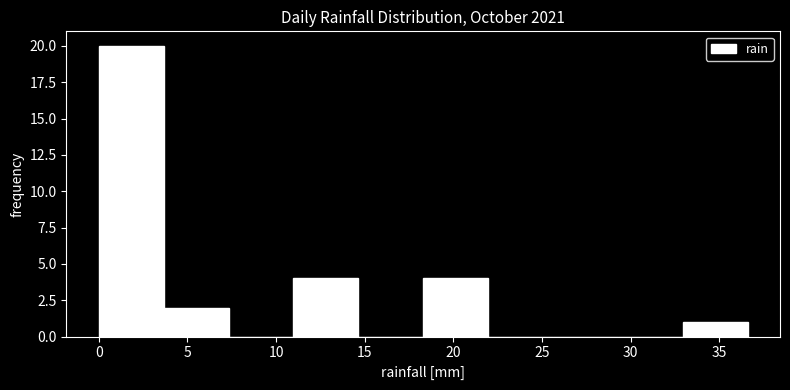

Over which range of the x-axis is the bar tallest?

0.0 to 3.5